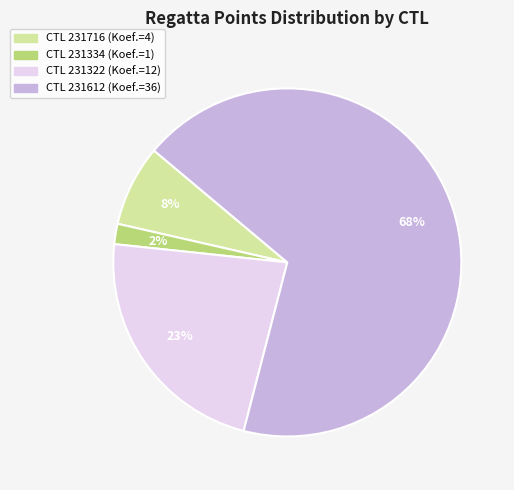

To the nearest percent, what is the average slice percentage?

25%